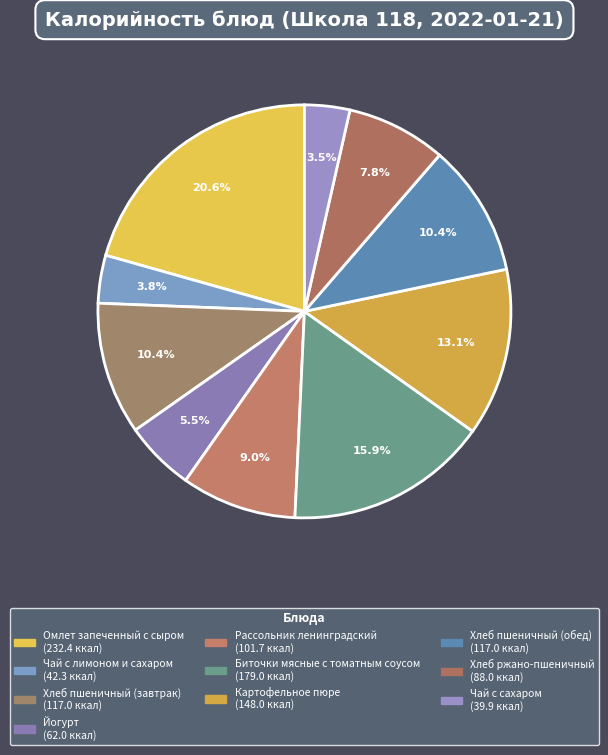

To the nearest percent, what is the difference between the largest and smallest slice percentages?

17%